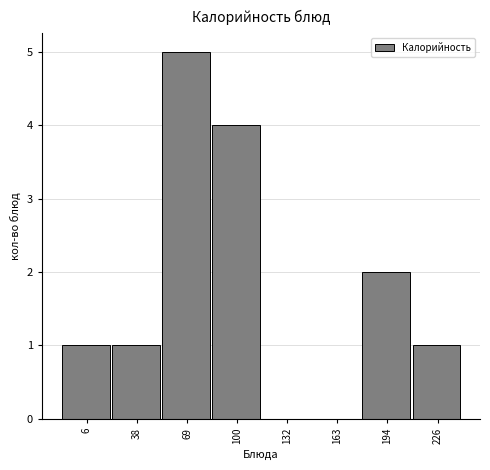

Reading left to right, what are all the values shown in this chart?

6=1	38=1	69=5	100=4	132=0	163=0	194=2	226=1